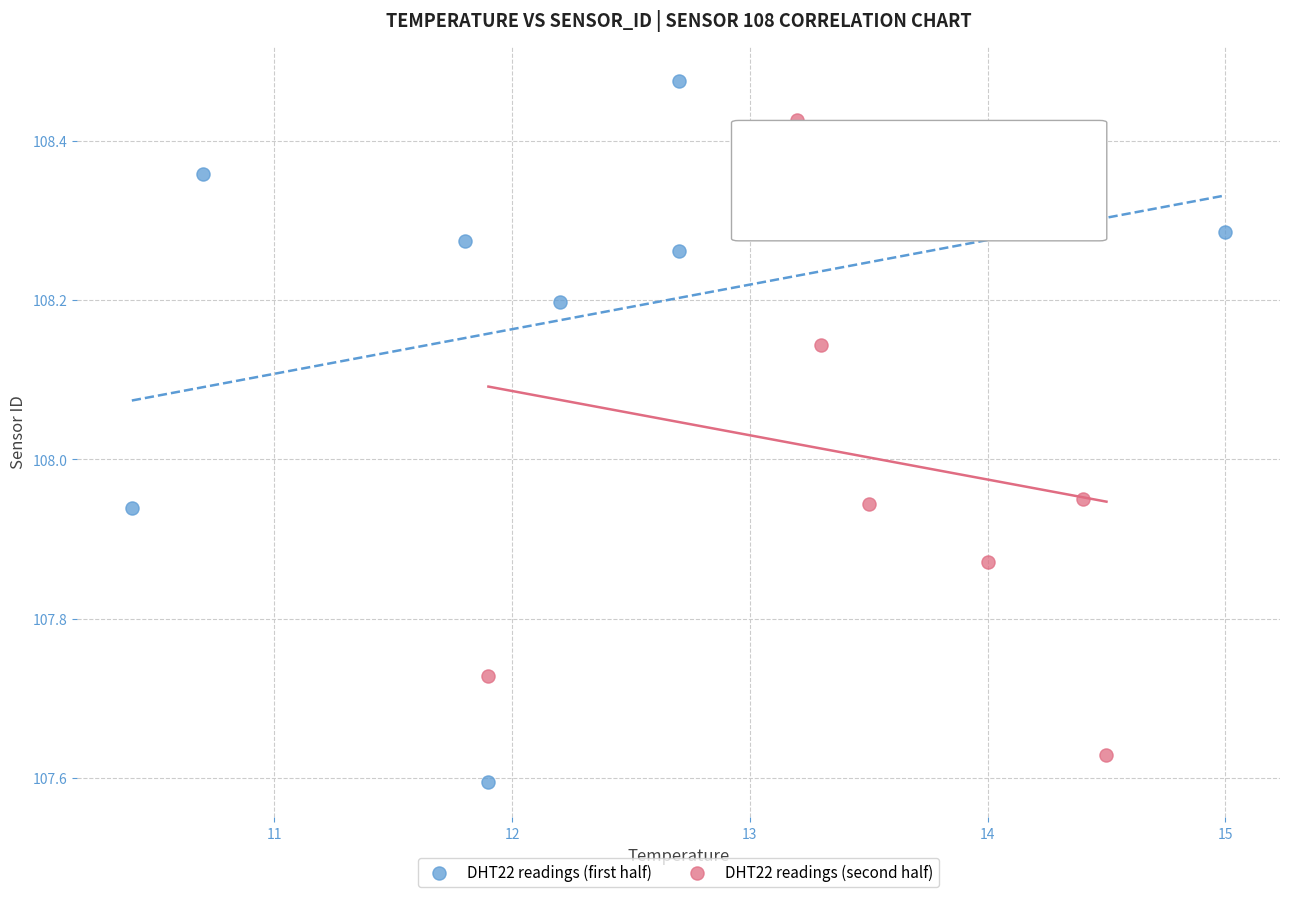

Which series reaches the maximum Y coordinate?

DHT22 readings (first half)